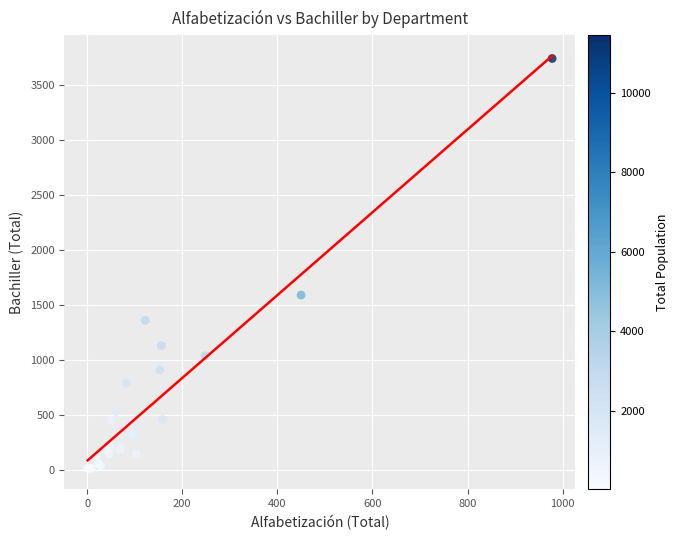

What Y value in the scatter plot is closest to 1875?

1589